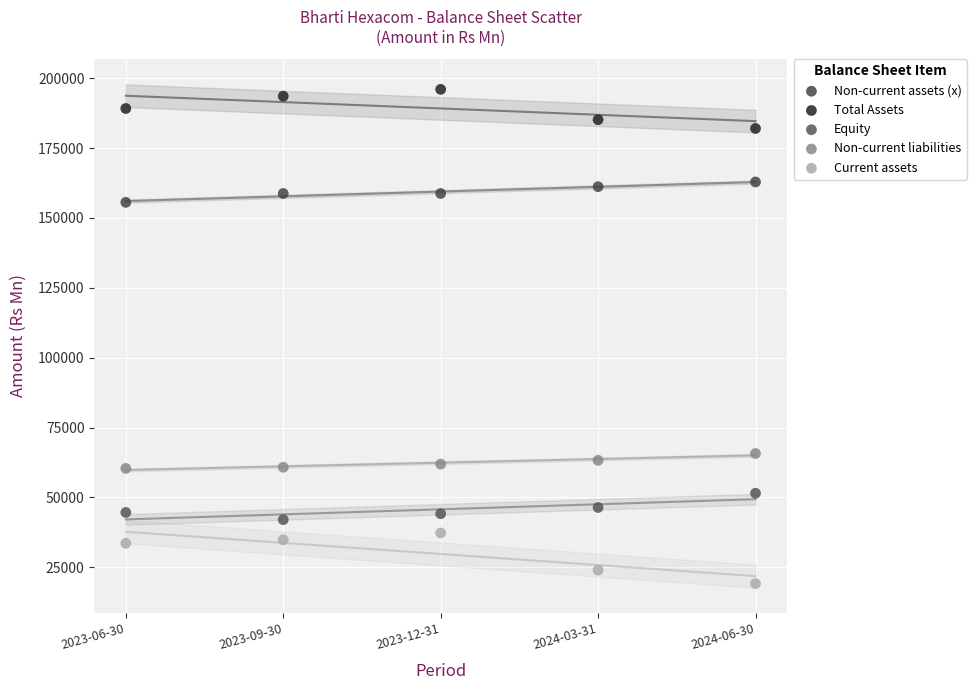

Which series reaches the minimum Y coordinate?

Current assets